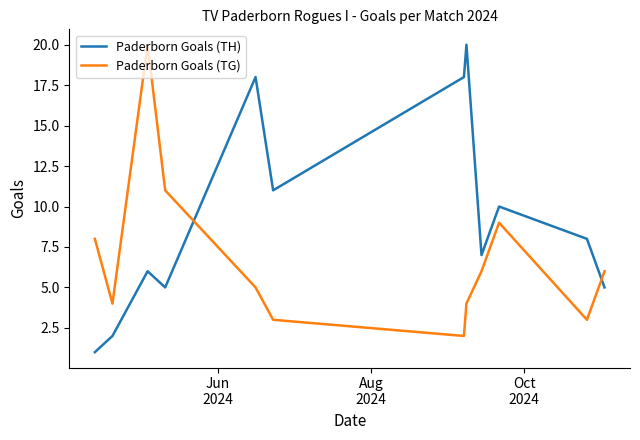

What is the highest value of the Paderborn Goals (TH) series?

20